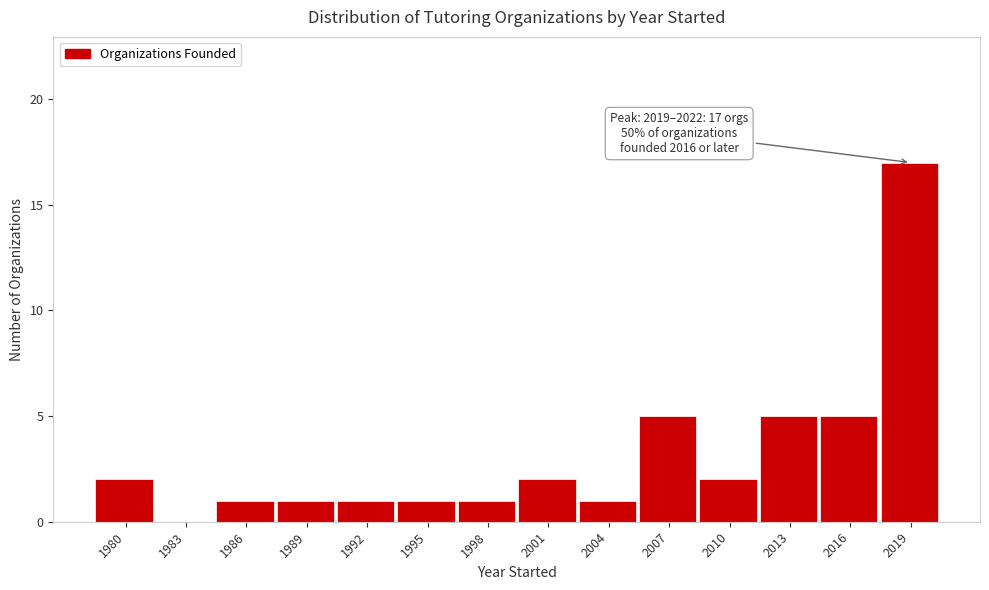

Reading left to right, list all the values displayed in this chart.

1980=2	1983=0	1986=1	1989=1	1992=1	1995=1	1998=1	2001=2	2004=1	2007=5	2010=2	2013=5	2016=5	2019=17